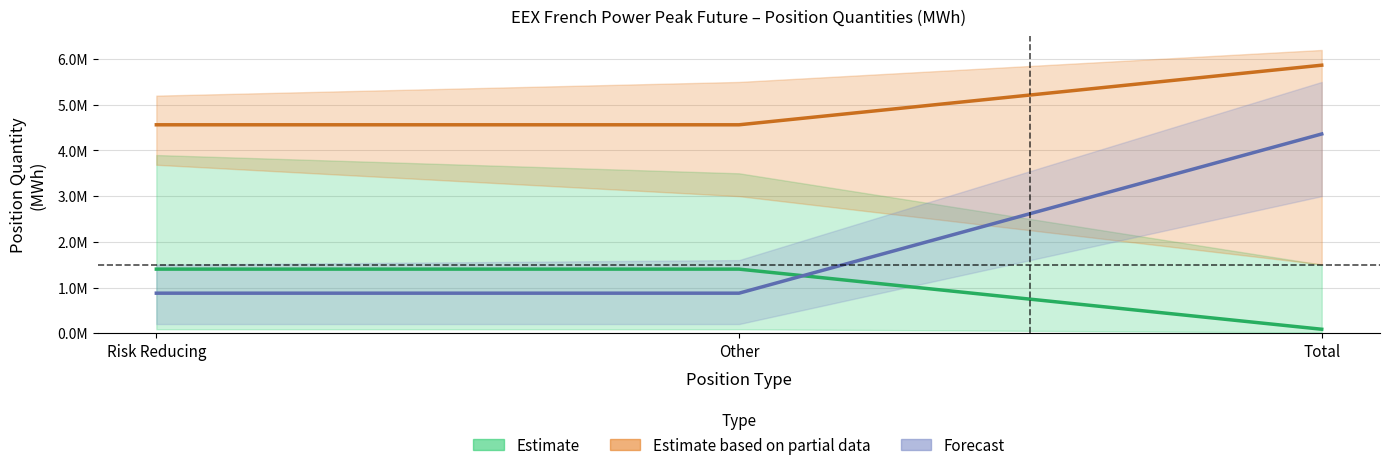

The Forecast series shows 875604 at Risk Reducing. True or false?

True